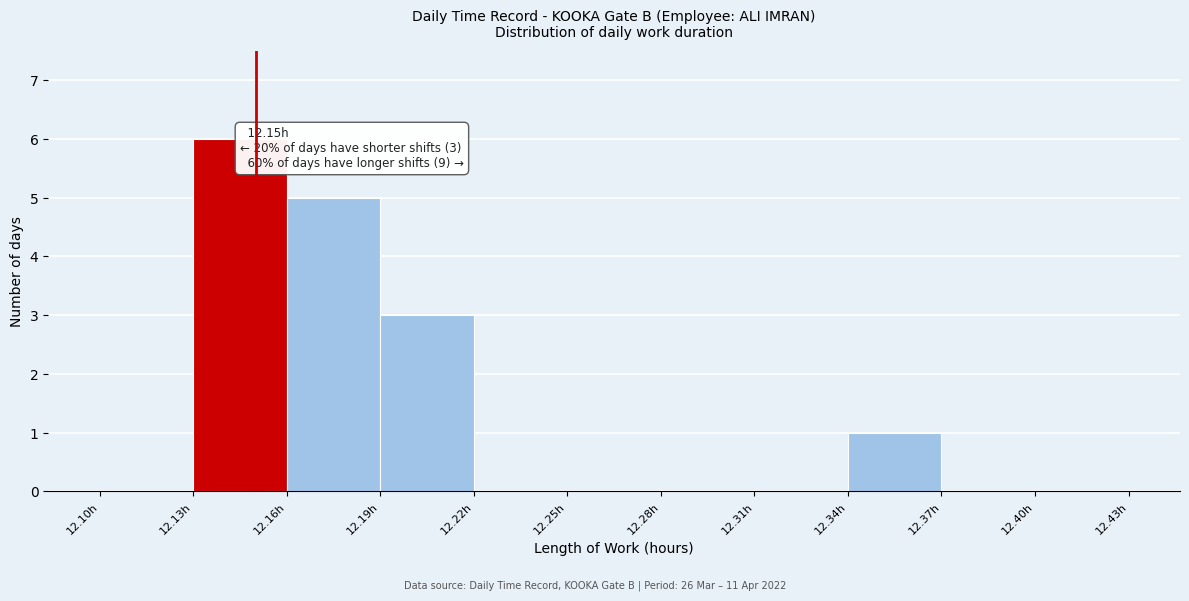

Which range on the x-axis has the tallest bar?

12.13 to 12.16